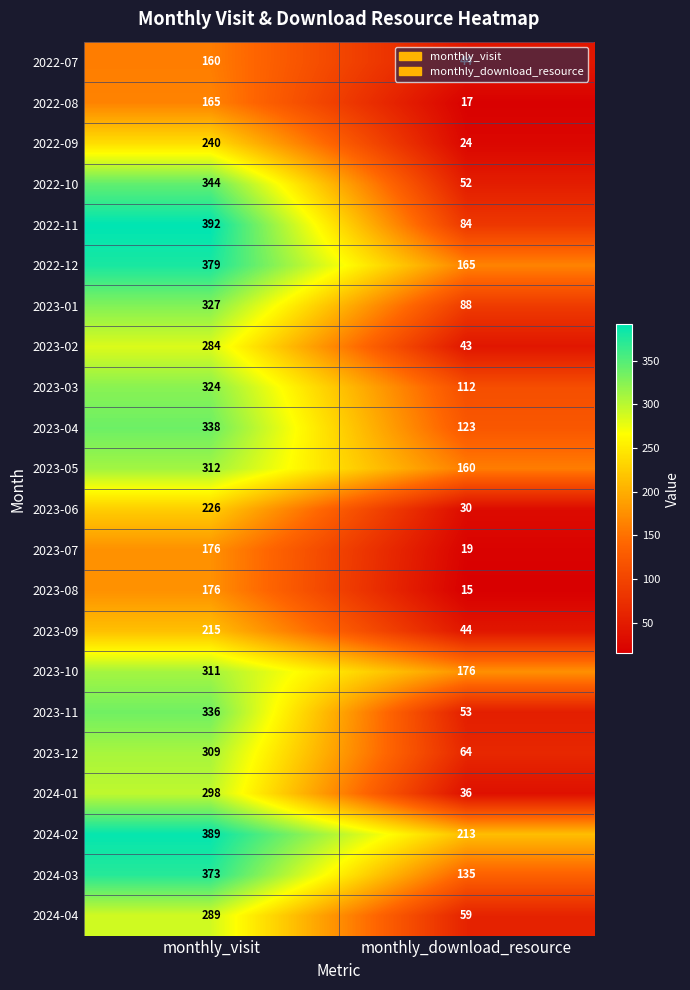

Which series changed the most between monthly_visit and monthly_download_resource?

2022-11